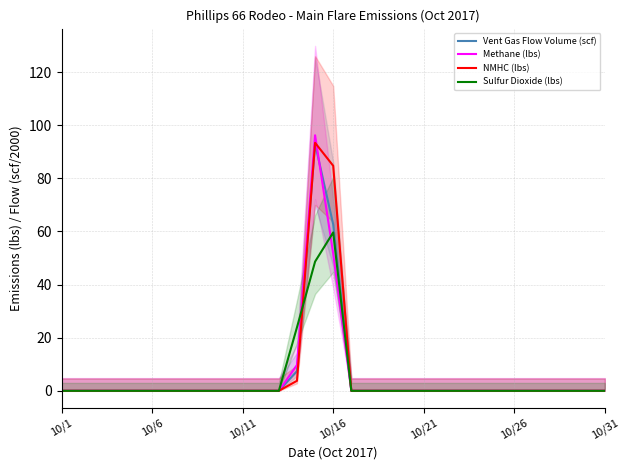

Does the chart display data point markers on the line(s)?

No